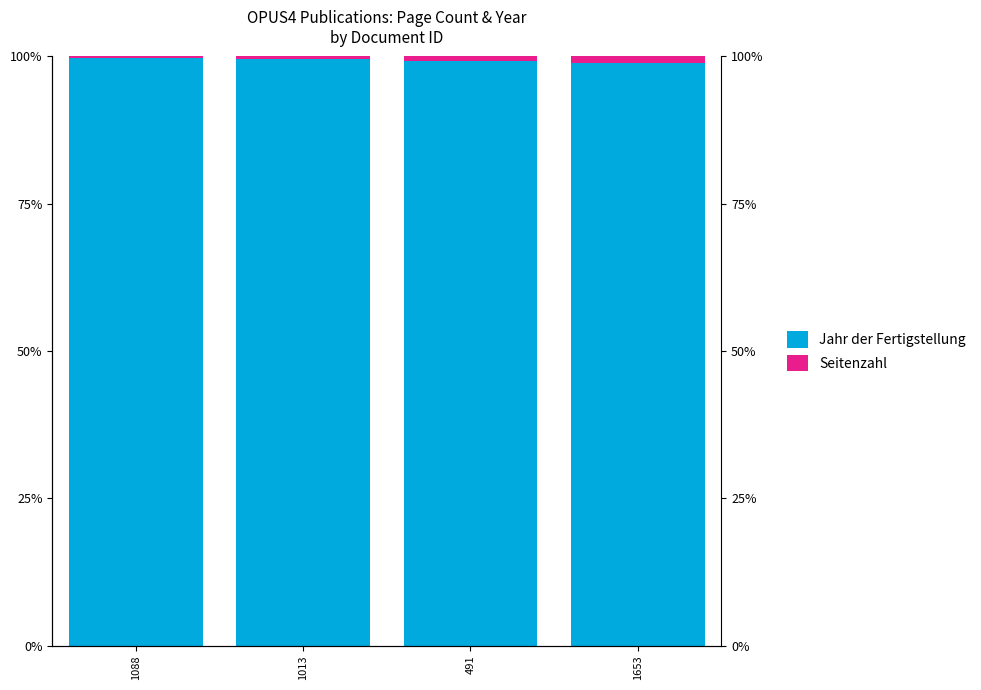

Which has a higher value, 1088 or 1013?

1088